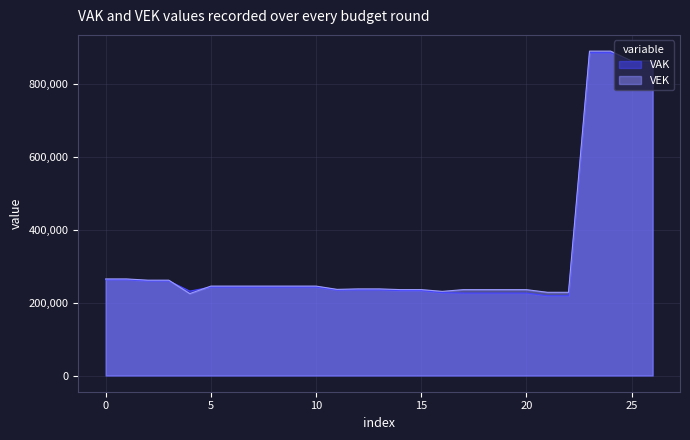

Is it true that VAK equals 262737 at 0?

True